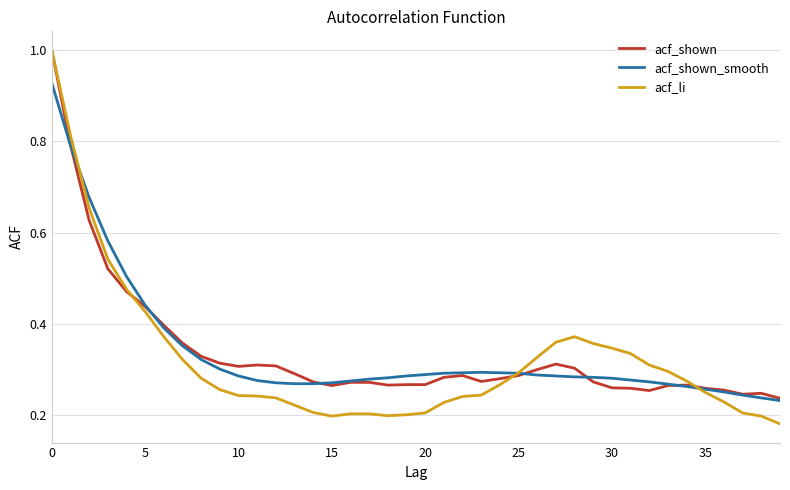

How many categories are shown in the chart?

40